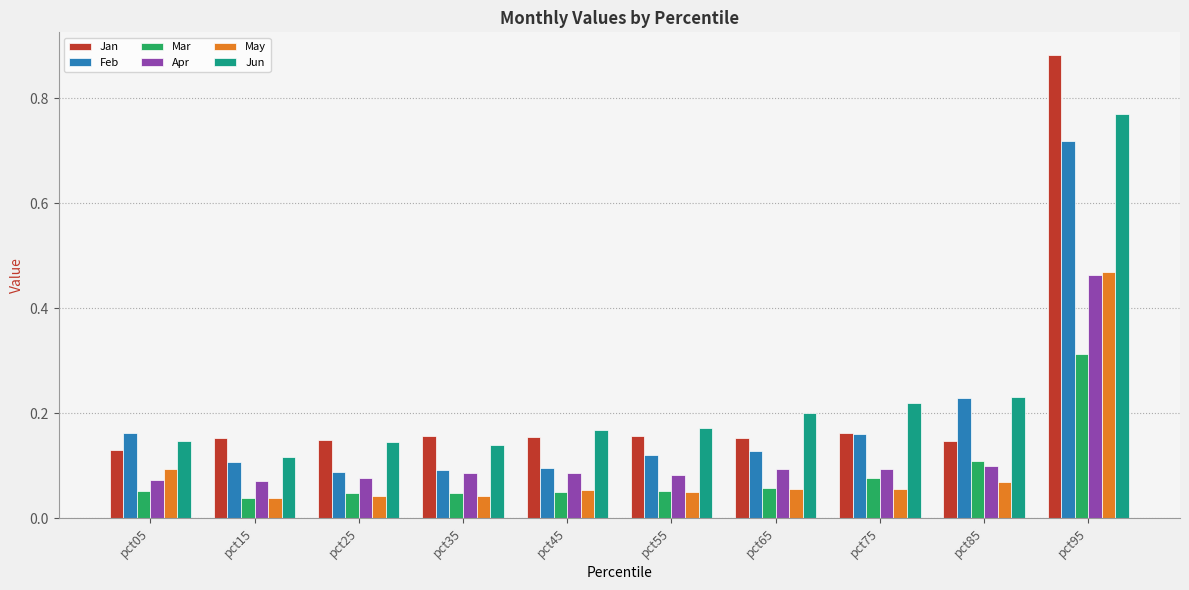

Which series changed the most between pct25 and pct45?

Jun